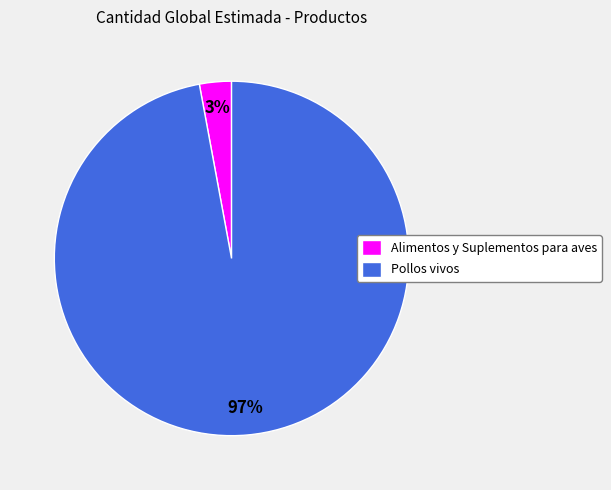

Which has a higher value, Alimentos y Suplementos para aves or Pollos vivos?

Pollos vivos